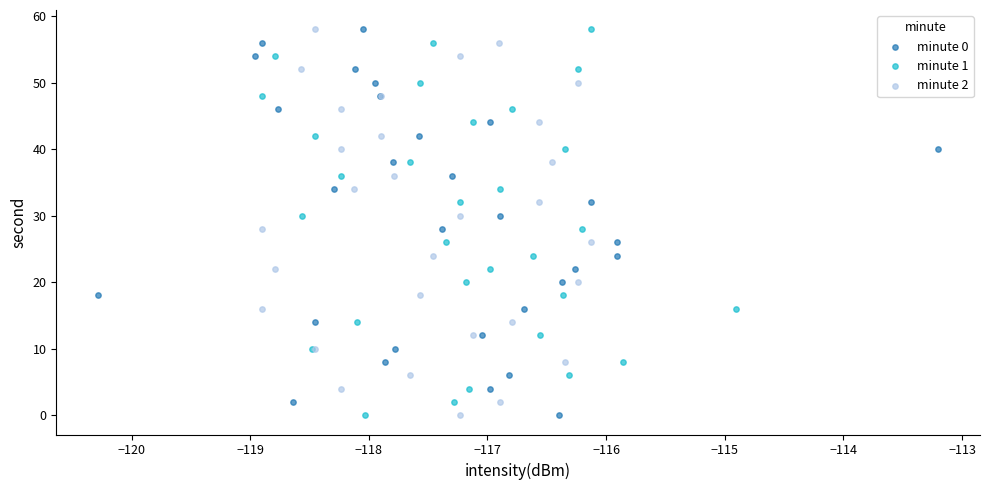

What are all the series names shown in the legend?

minute 0, minute 1, minute 2